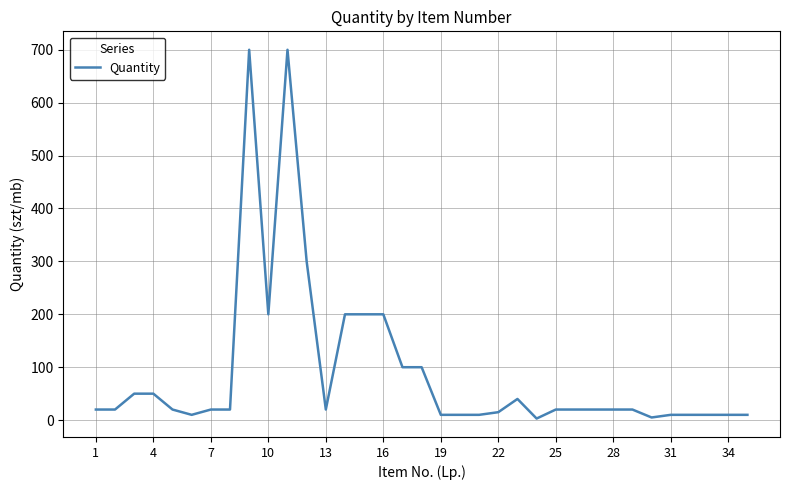

What is the maximum value shown in the chart?

700